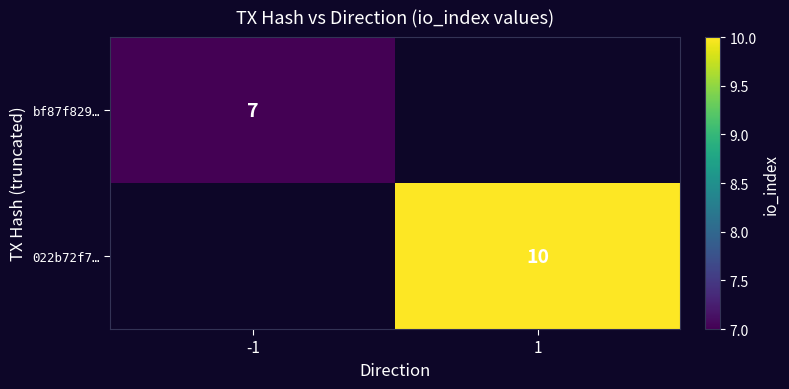

True or false: bf87f829… has a value of 10 at -1.

False